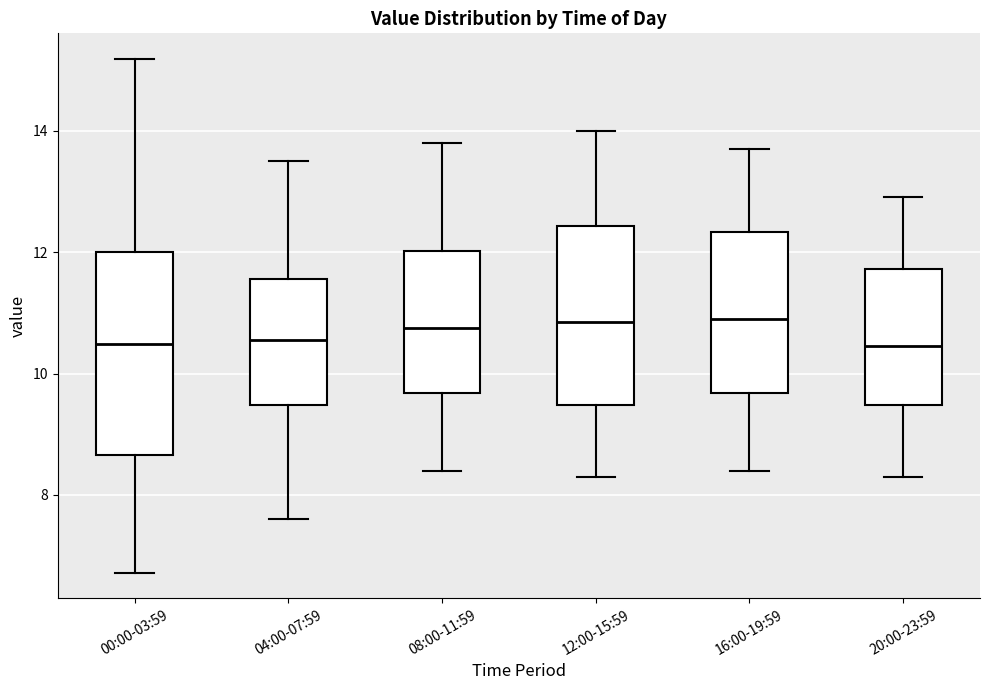

Which box is the tallest, from its lower edge to its upper edge?

00:00-03:59